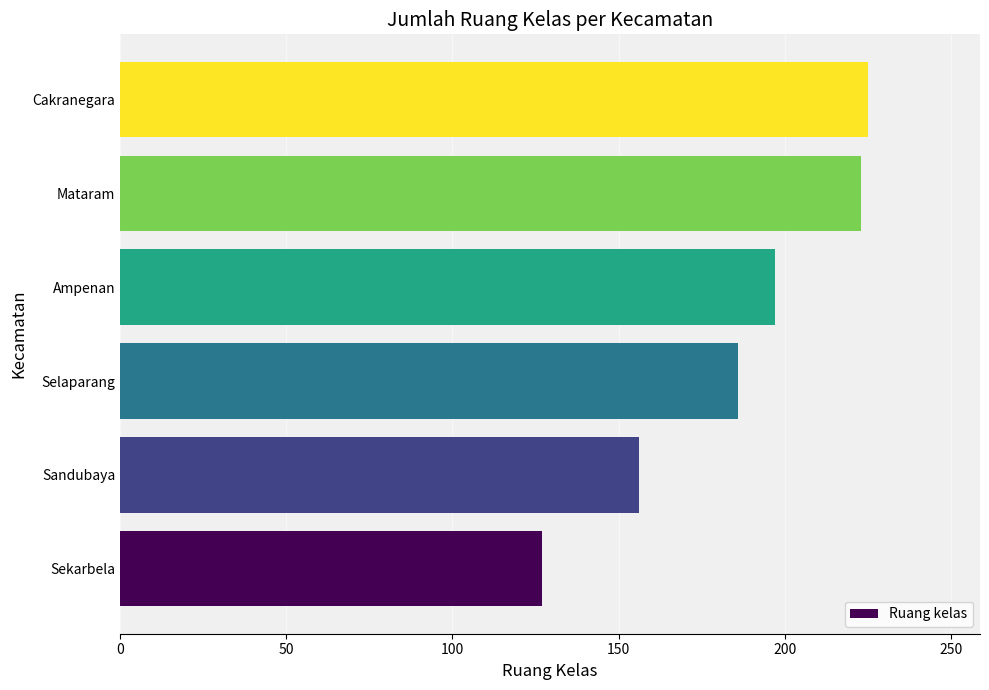

Where is the data nearest to the value 176?

Selaparang